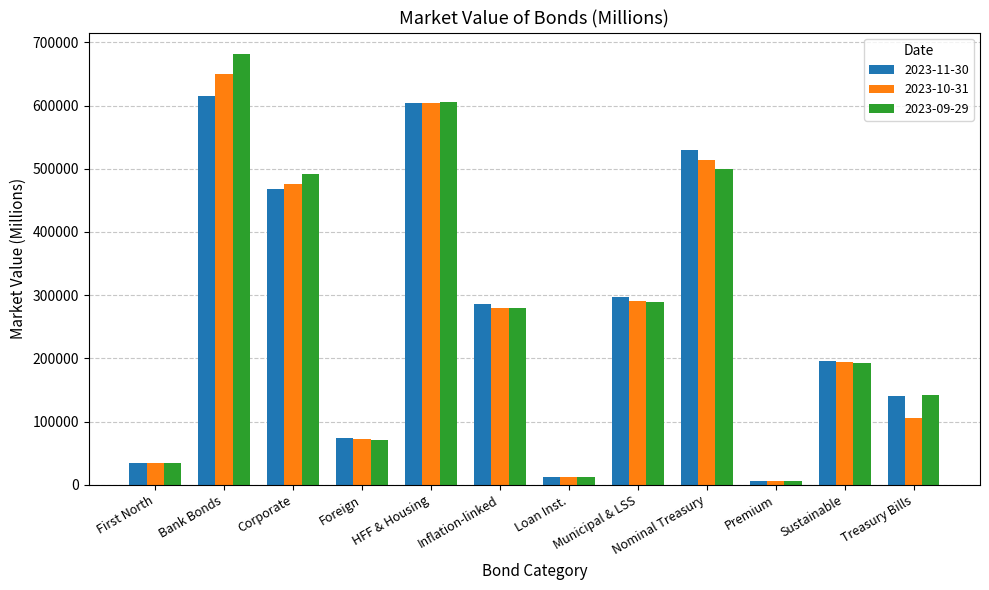

The value of 2023-09-29 at HFF & Housing is 175022.0. True or false?

False